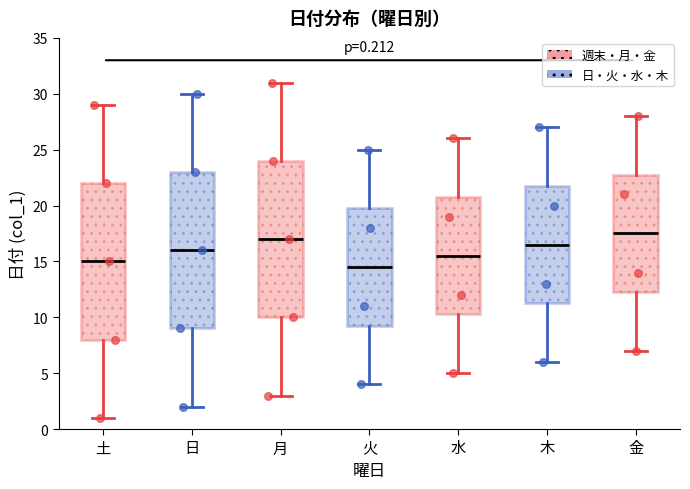

Which box has the highest median line?

金